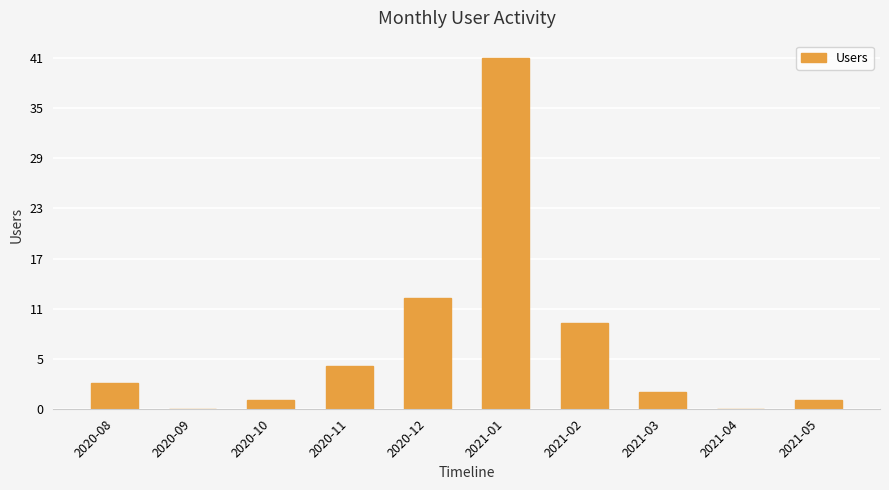

What is the sum of all values?

76